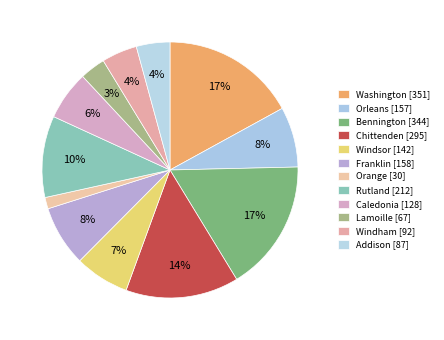

Is there a majority slice in this chart?

No